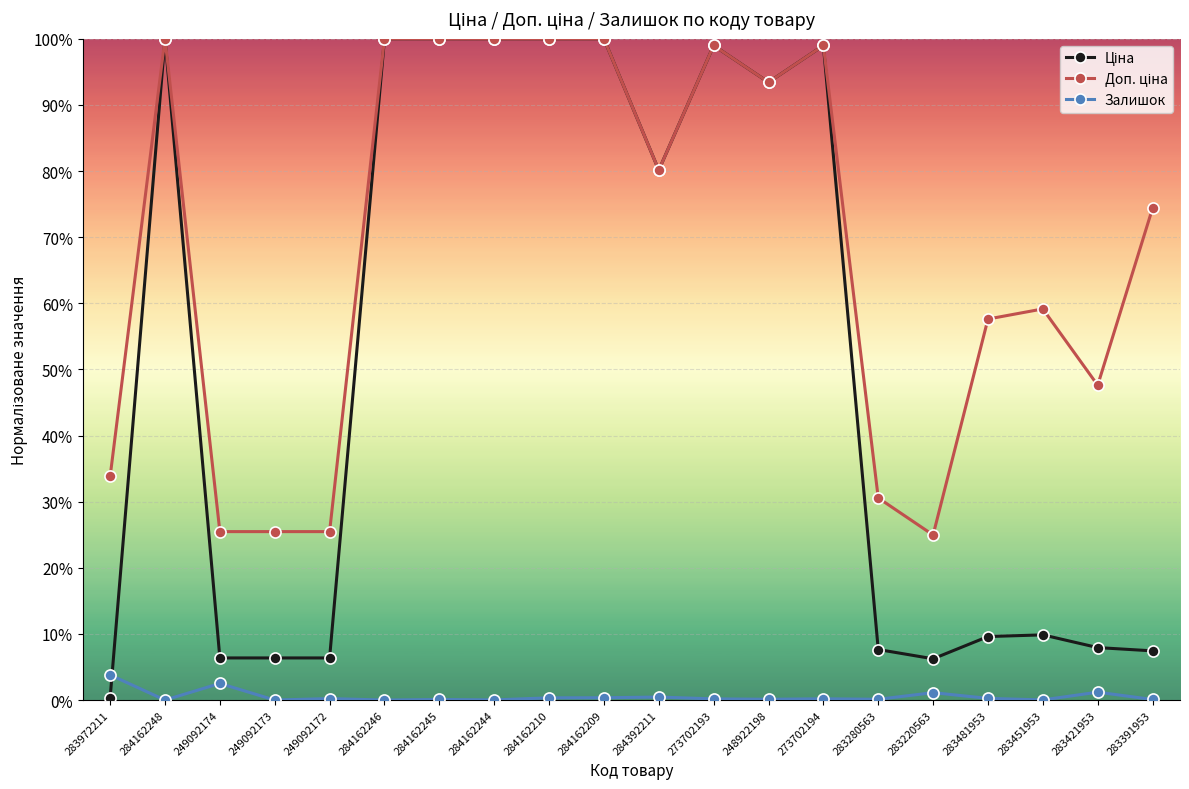

Does the chart have visible grid lines?

Yes